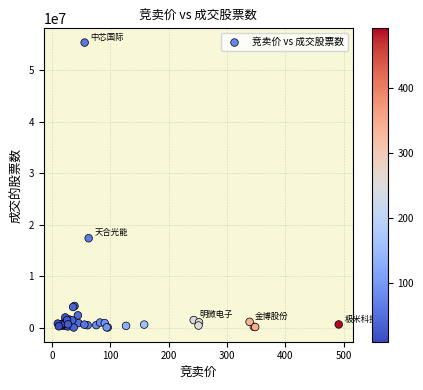

What Y value in the scatter plot is closest to 27703192?

17392113